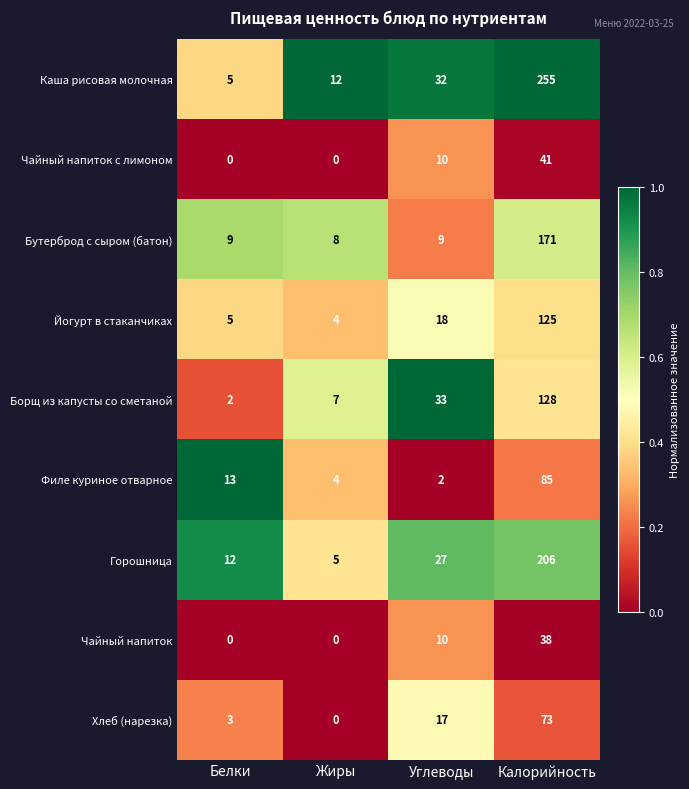

Which series changed the most between Углеводы and Калорийность?

Каша рисовая молочная